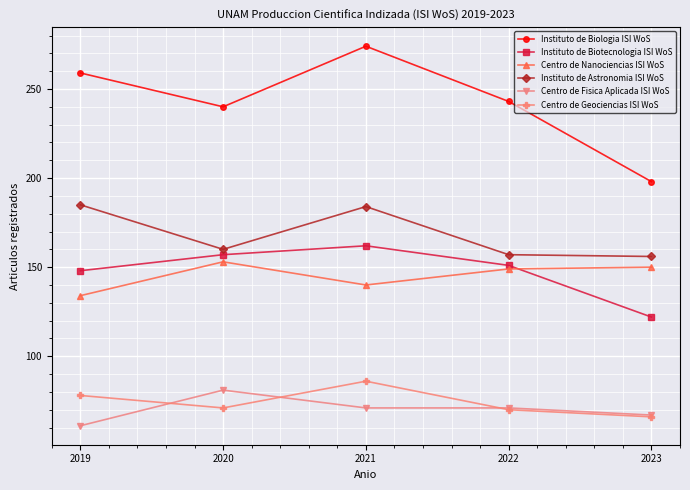

How many lines are shown in the chart?

6